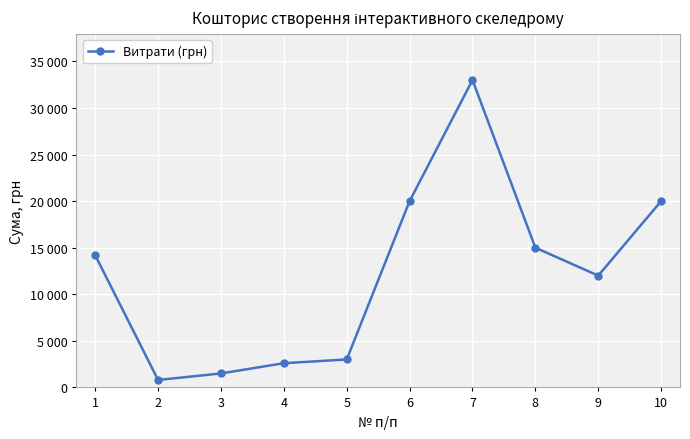

What is the sum of all values?

122090